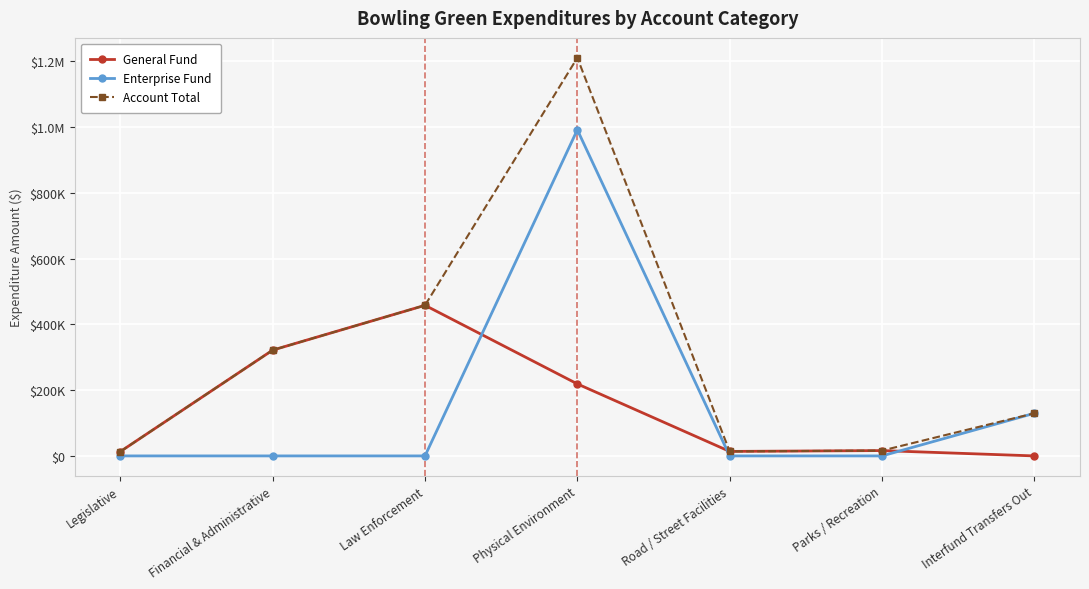

Reading right to left, transcribe all the data shown in this chart.

General Fund: 0	16224	13678	218913	457881	321713	13300
Enterprise Fund: 129552	0	0	991533	0	0	0
Account Total: 129552	16224	13678	1210446	457881	321713	13300